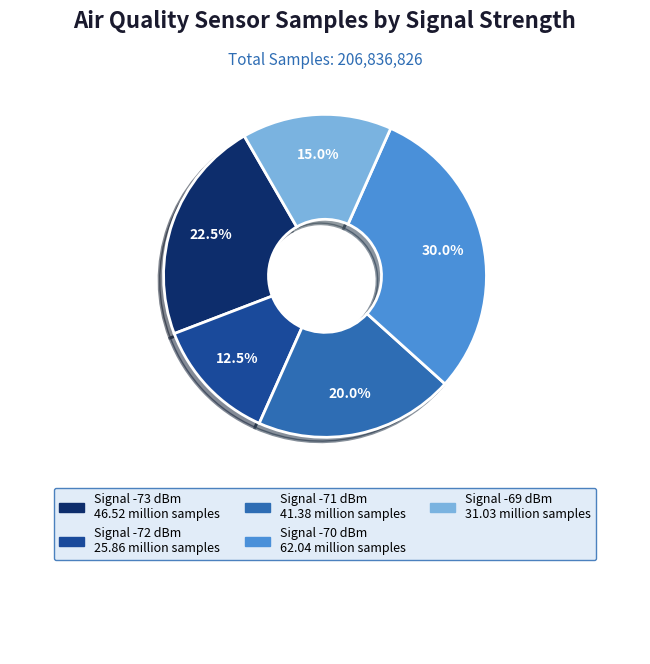

Is there any slice that represents more than half of the pie?

No